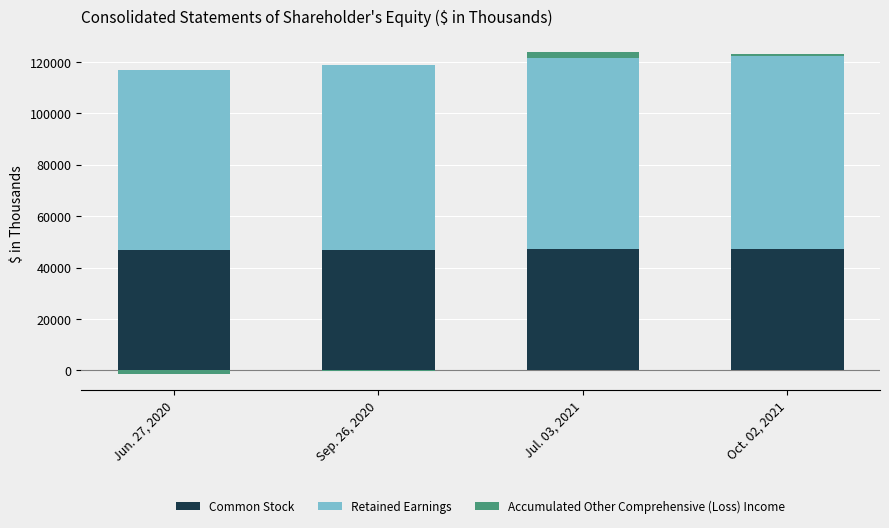

What position from the right is Sep. 26, 2020?

3